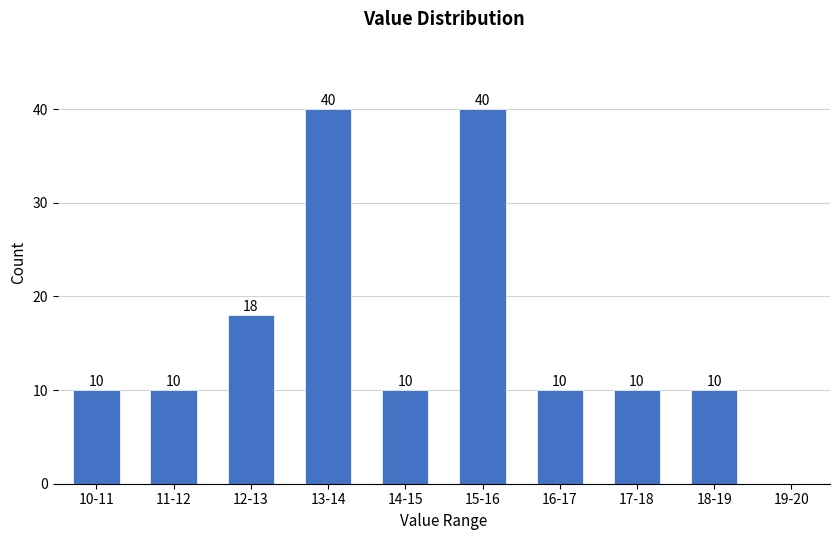

Reading left to right, transcribe all the data shown in this chart.

10-11=10	11-12=10	12-13=18	13-14=40	14-15=10	15-16=40	16-17=10	17-18=10	18-19=10	19-20=0